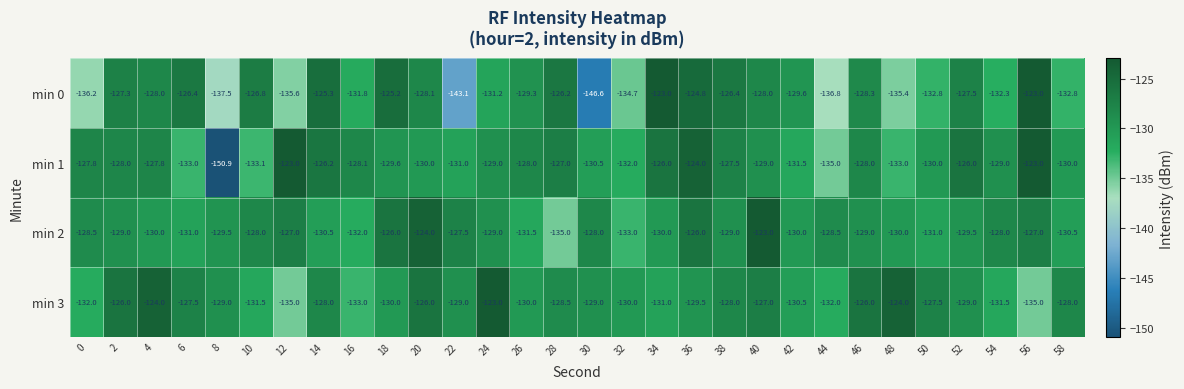

Is the value of min 1 at 58 greater than the value of min 0 at 40?

No